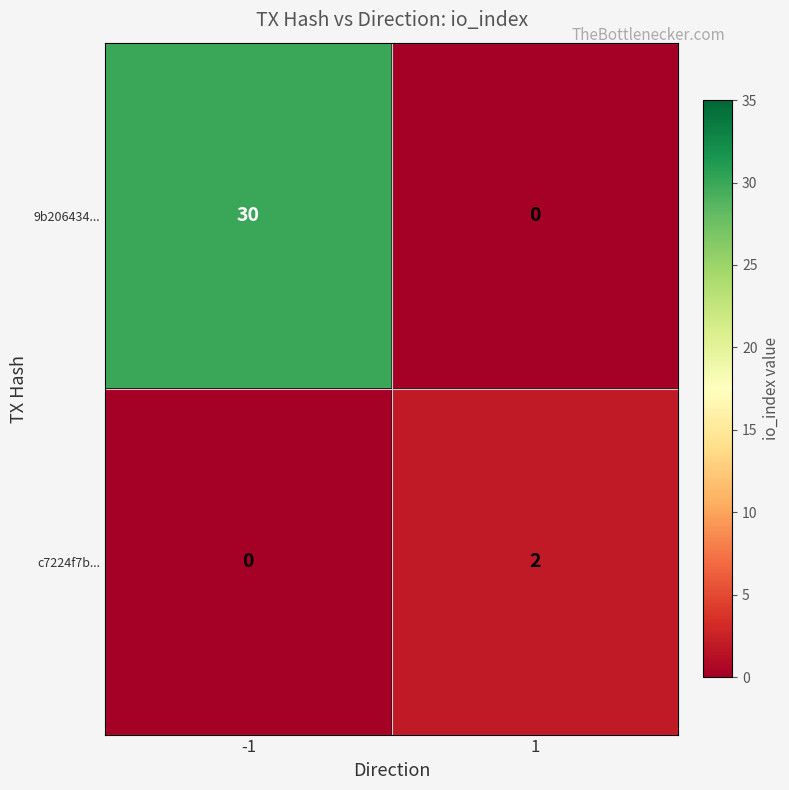

How many values in the 9b206434... series are below 30?

1